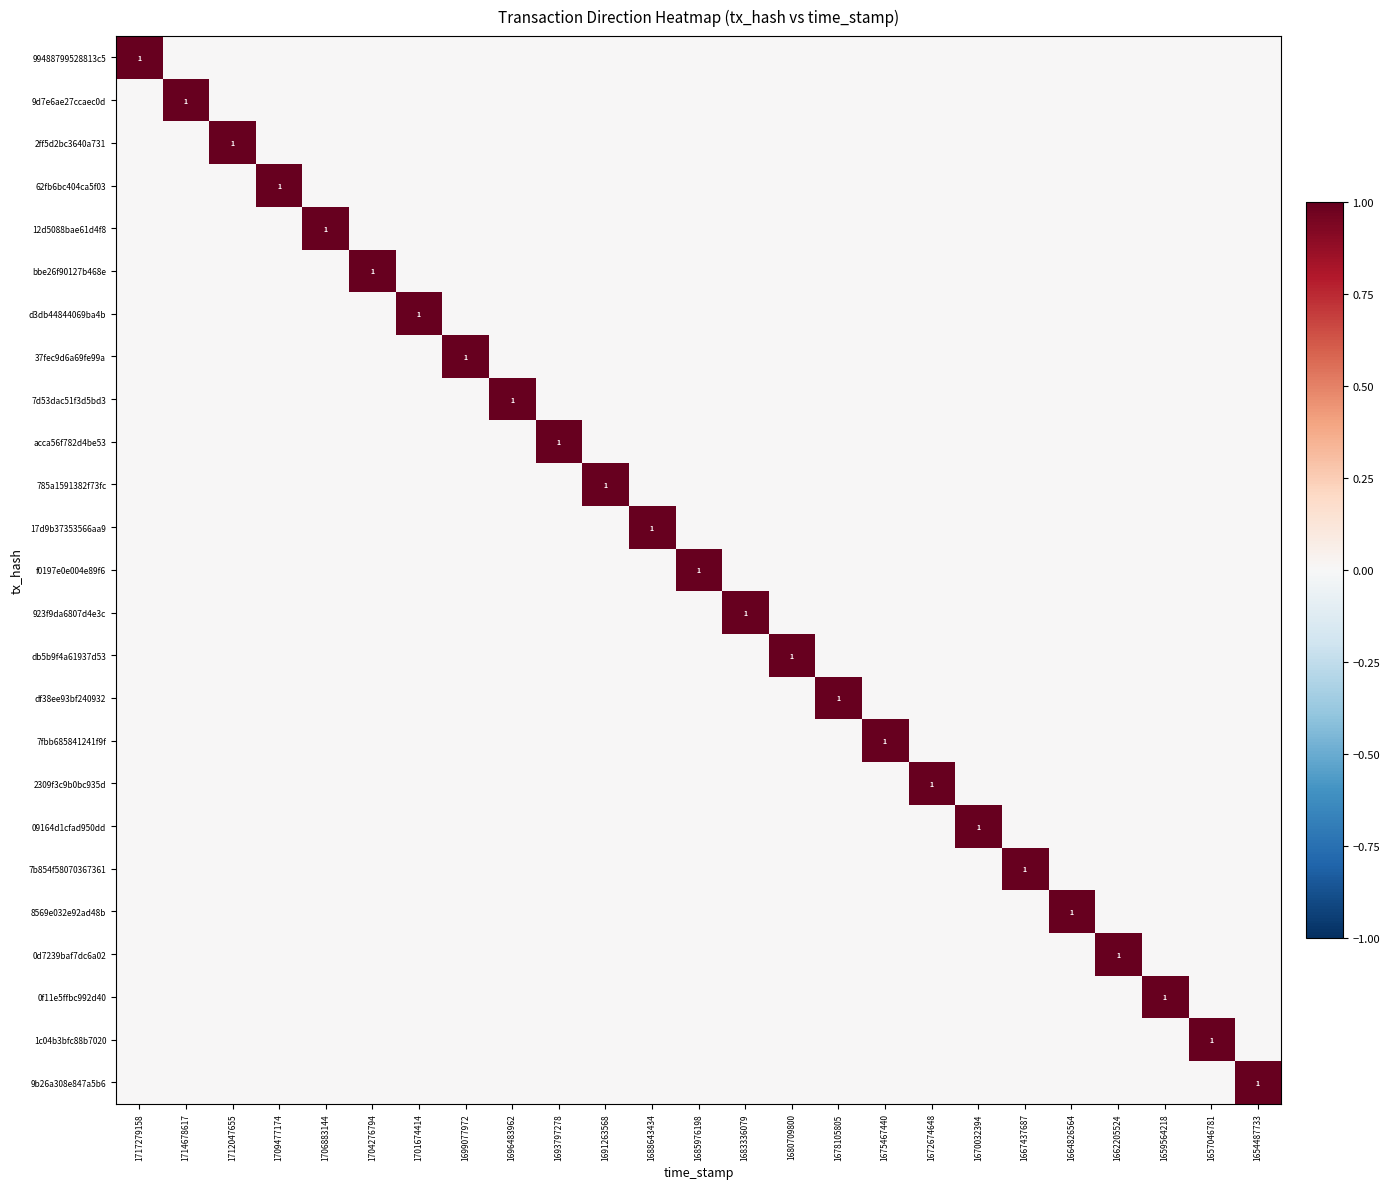

How many series are shown in this chart?

25